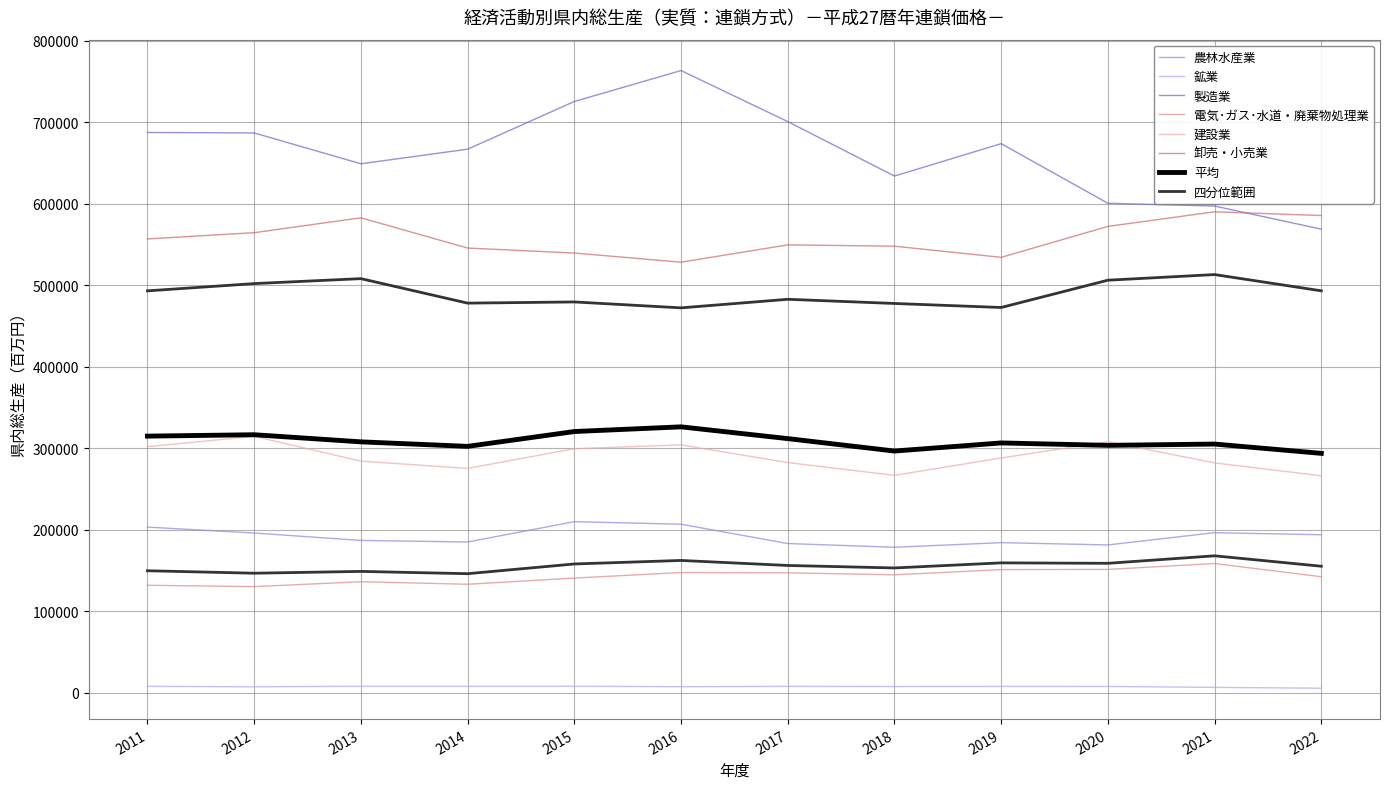

Rank the categories by 卸売・小売業 value from lowest to highest.

2016, 2019, 2015, 2014, 2018, 2017, 2011, 2012, 2020, 2013, 2022, 2021